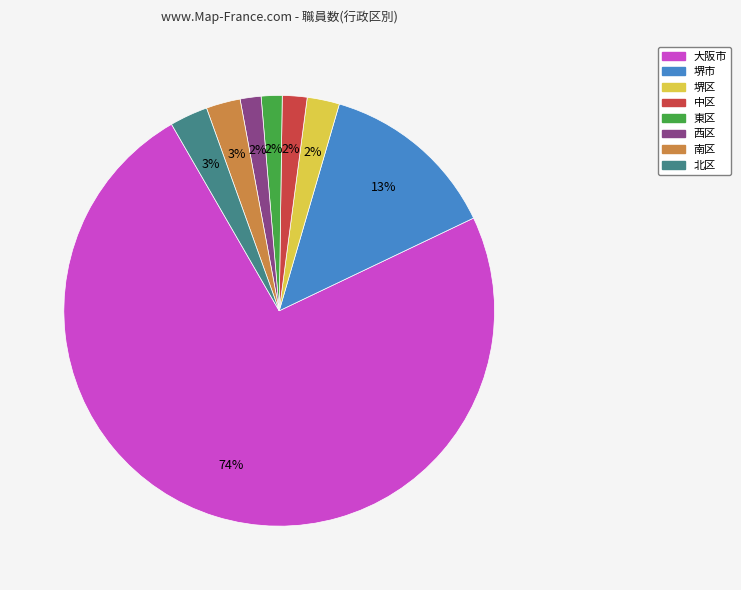

Which has a higher value, 堺市 or 北区?

堺市